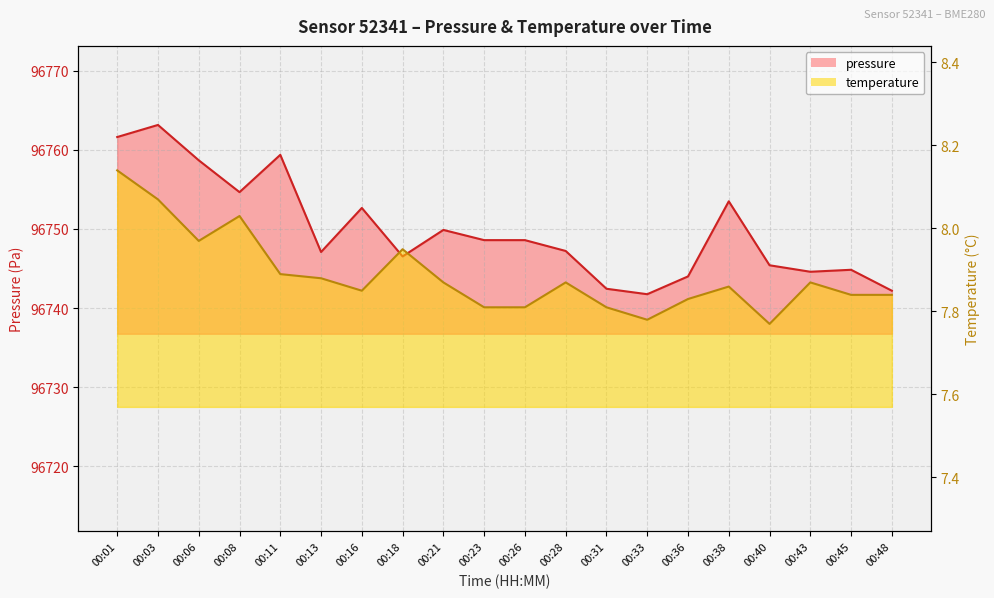

The temperature series shows 3.7 at 00:13. True or false?

False